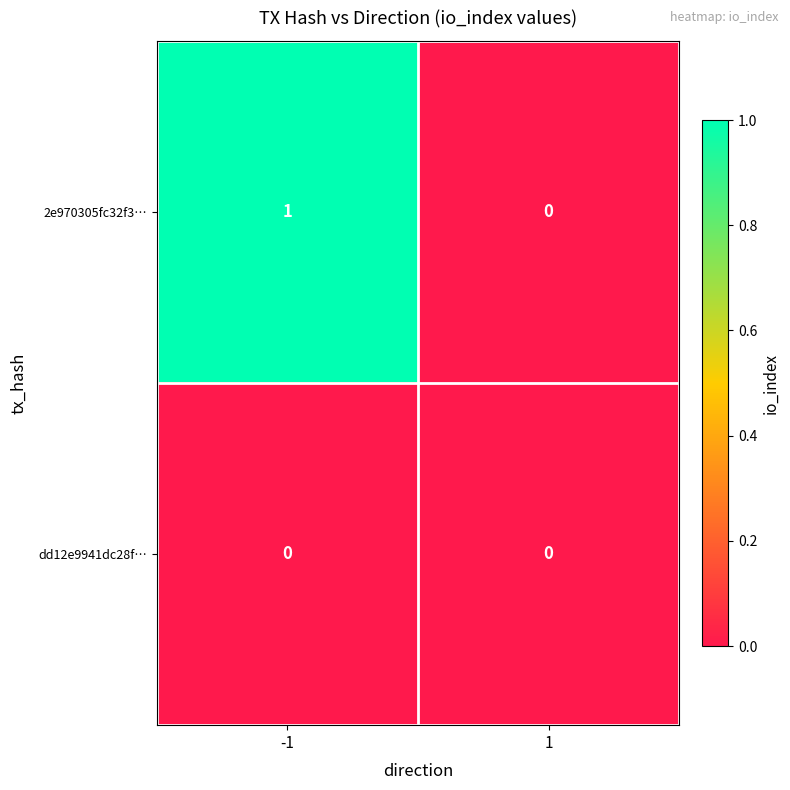

Is the value of dd12e9941dc28f… at -1 greater than the value of 2e970305fc32f3… at -1?

No